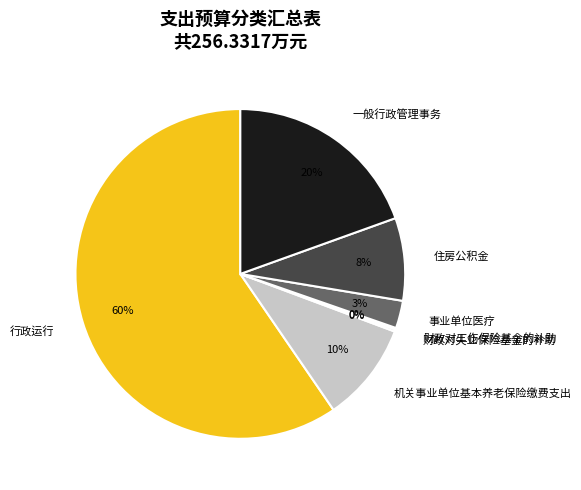

What is the ratio of the value at 住房公积金 to the value at 一般行政管理事务?

0.4